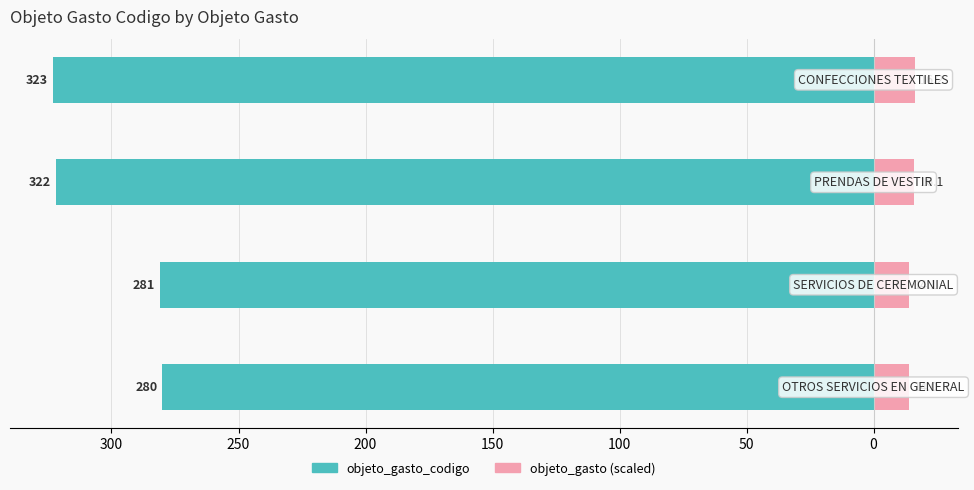

Does the chart contain any negative values?

Yes